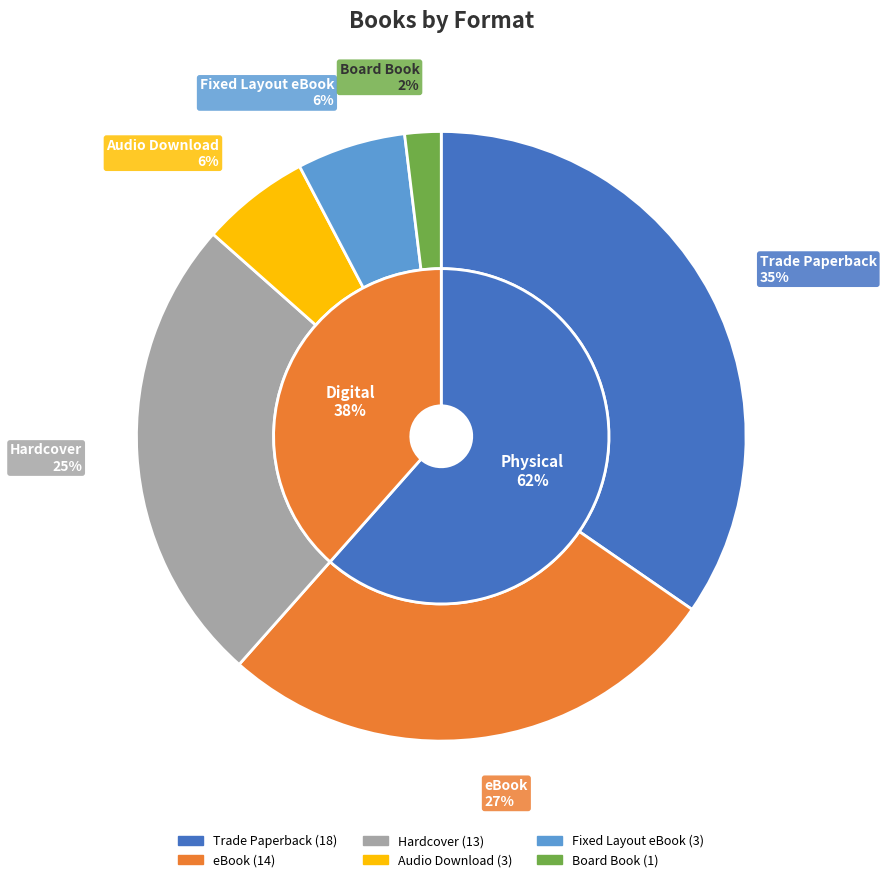

How many segments does this pie chart have?

6